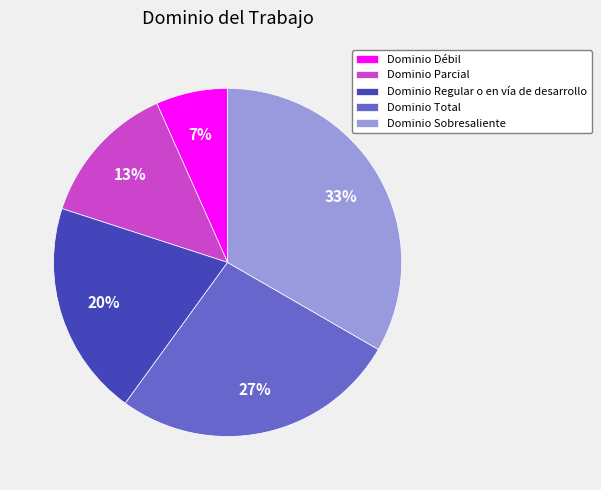

True or false: Dominio Regular o en vía de desarrollo accounts for 20% of the total.

True